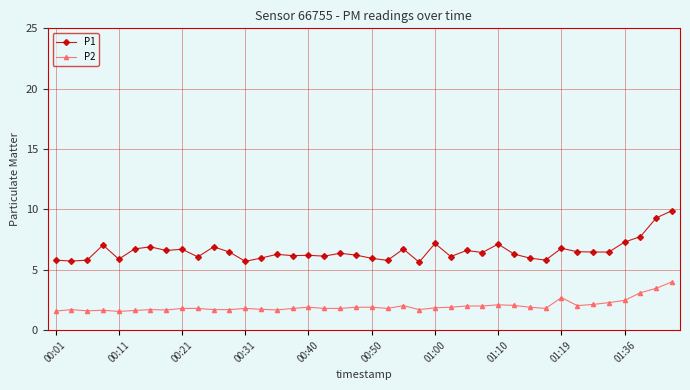

In P1, how many points are higher than both neighbors (excluding endpoints)?

12